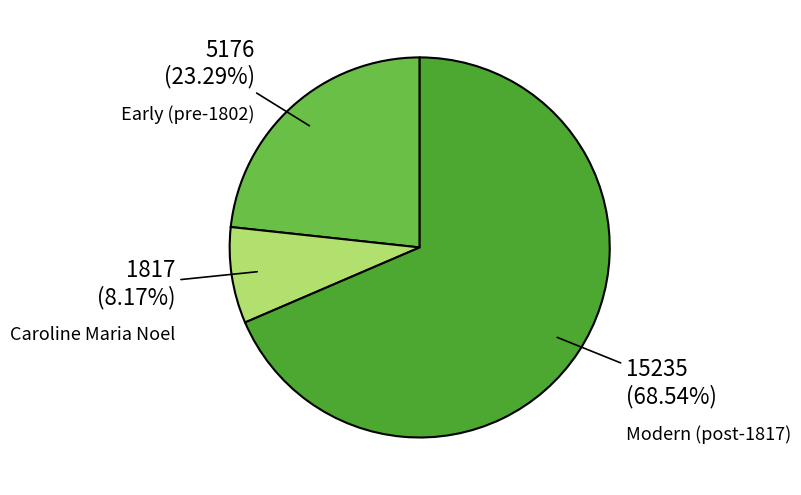

Does any single category account for the majority?

Yes